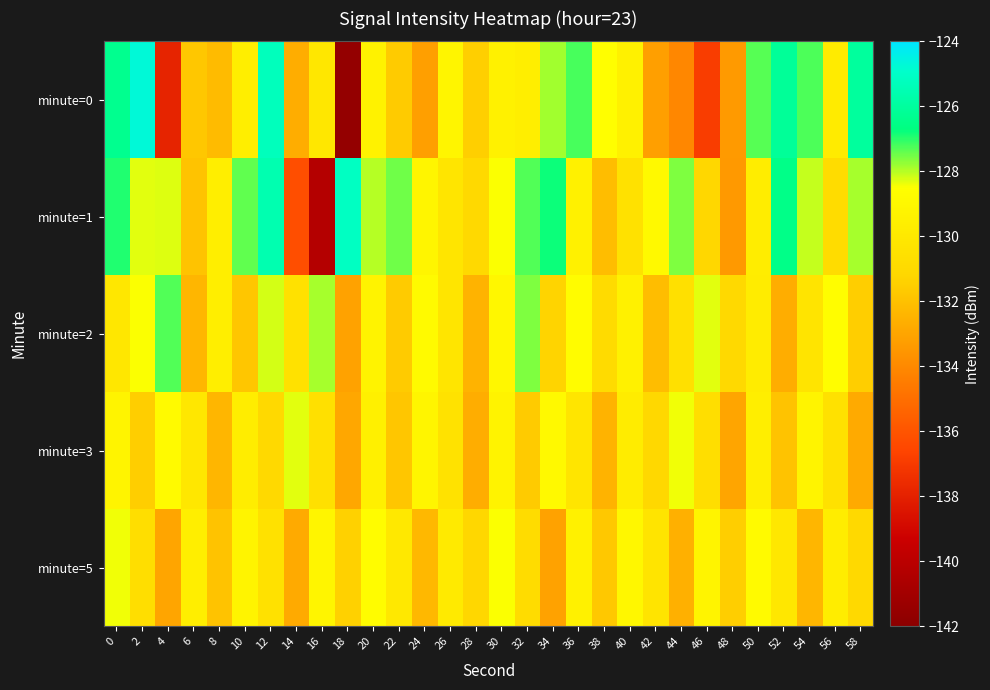

Count the number of categories in the chart.

30